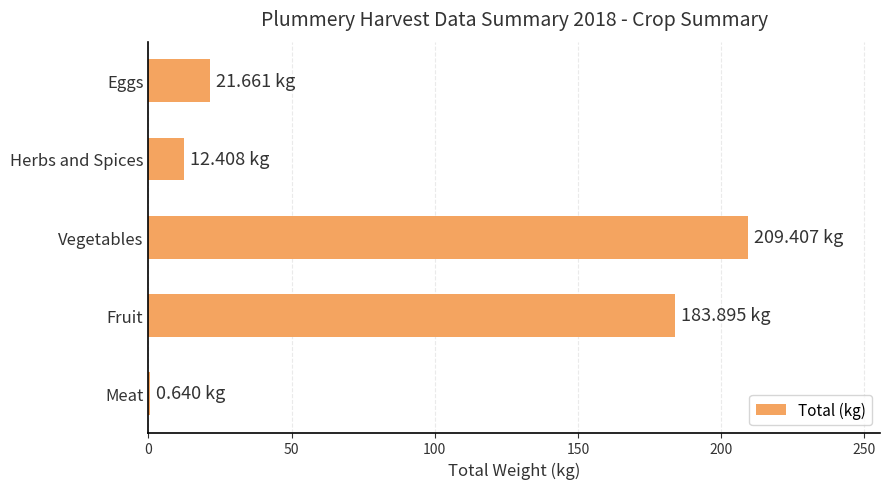

What is the sum of the values at Vegetables and Eggs?

231.1